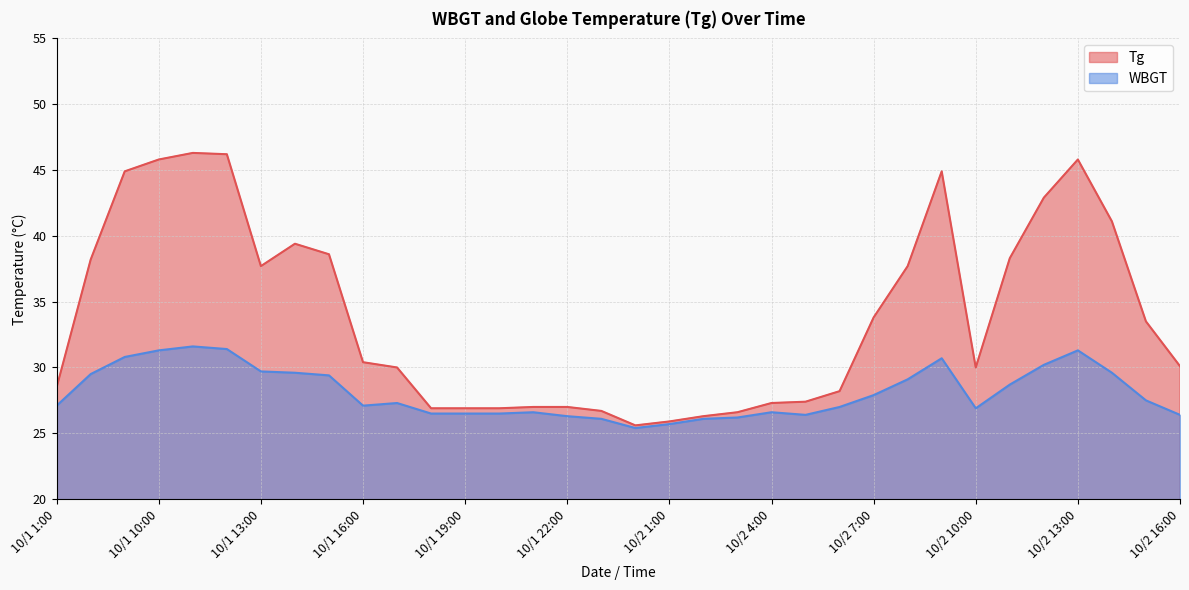

What are all the series names shown in the legend?

Tg, WBGT